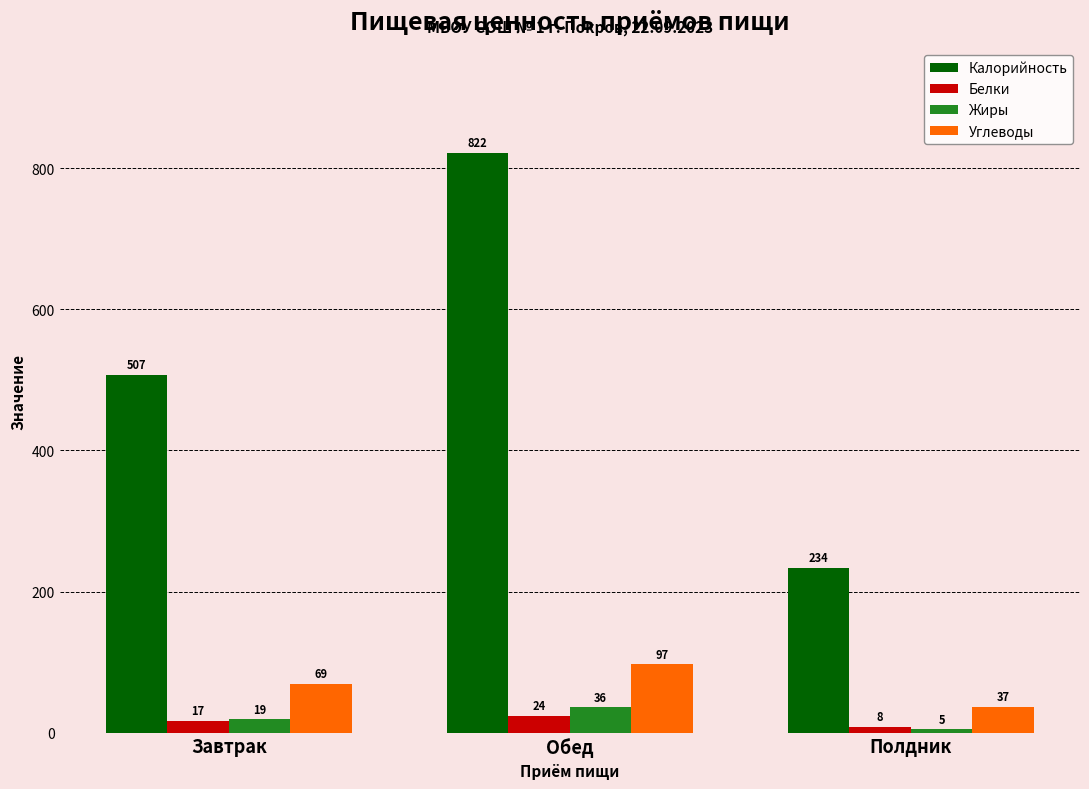

Reading left to right, list all the values displayed in this chart.

Калорийность: 507	822	234
Белки: 17	24	8
Жиры: 19	36	5
Углеводы: 69	97	37